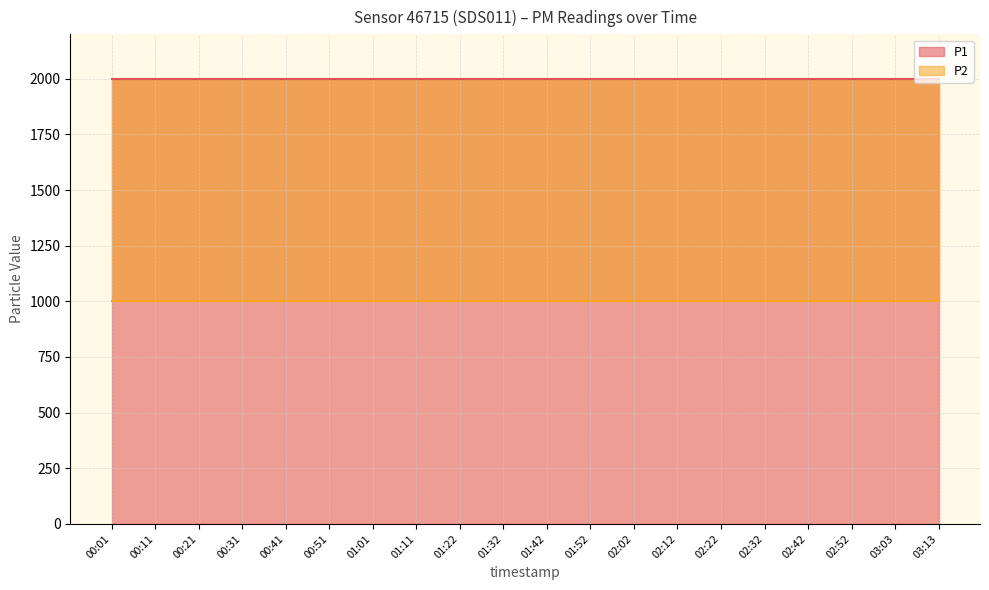

Count the number of data series in this chart.

2